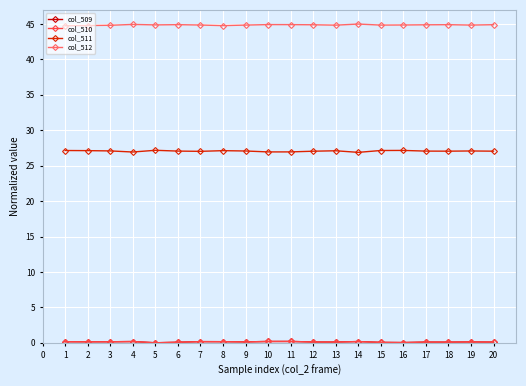

List the series in order of their peak value, lowest first.

col_509, col_510, col_511, col_512